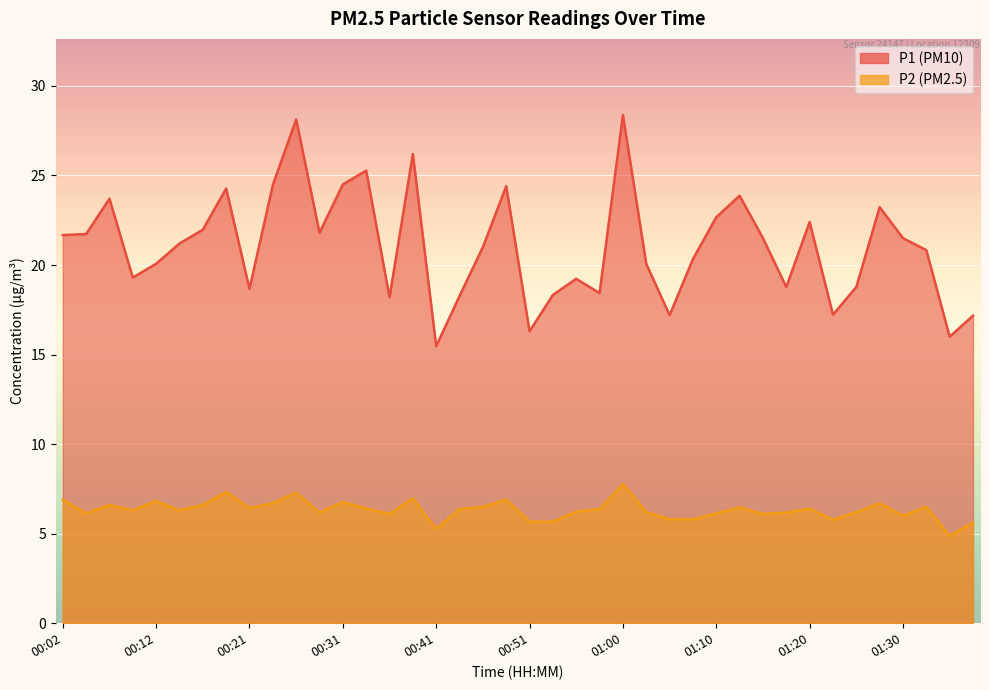

What is the maximum value for P1?

28.4